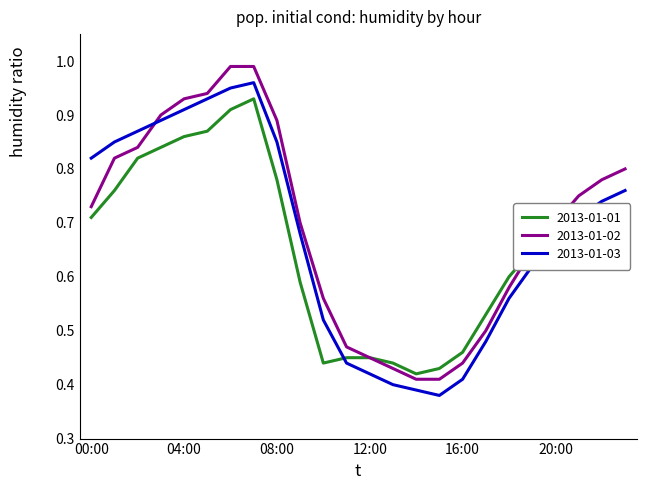

Rank the series by their maximum value, from highest to lowest.

2013-01-02, 2013-01-03, 2013-01-01